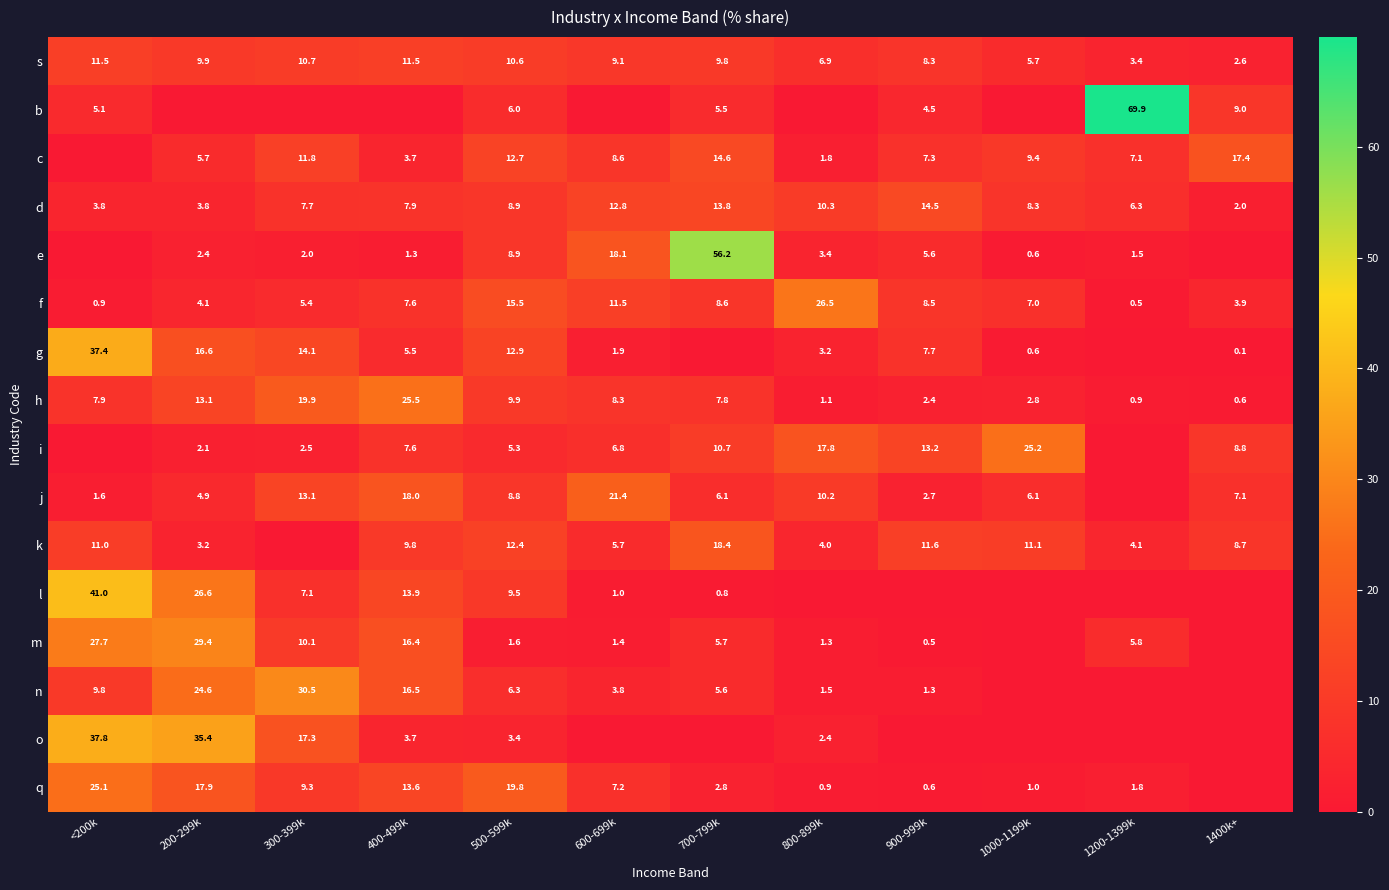

The q series shows 11.9 at <200k. True or false?

False